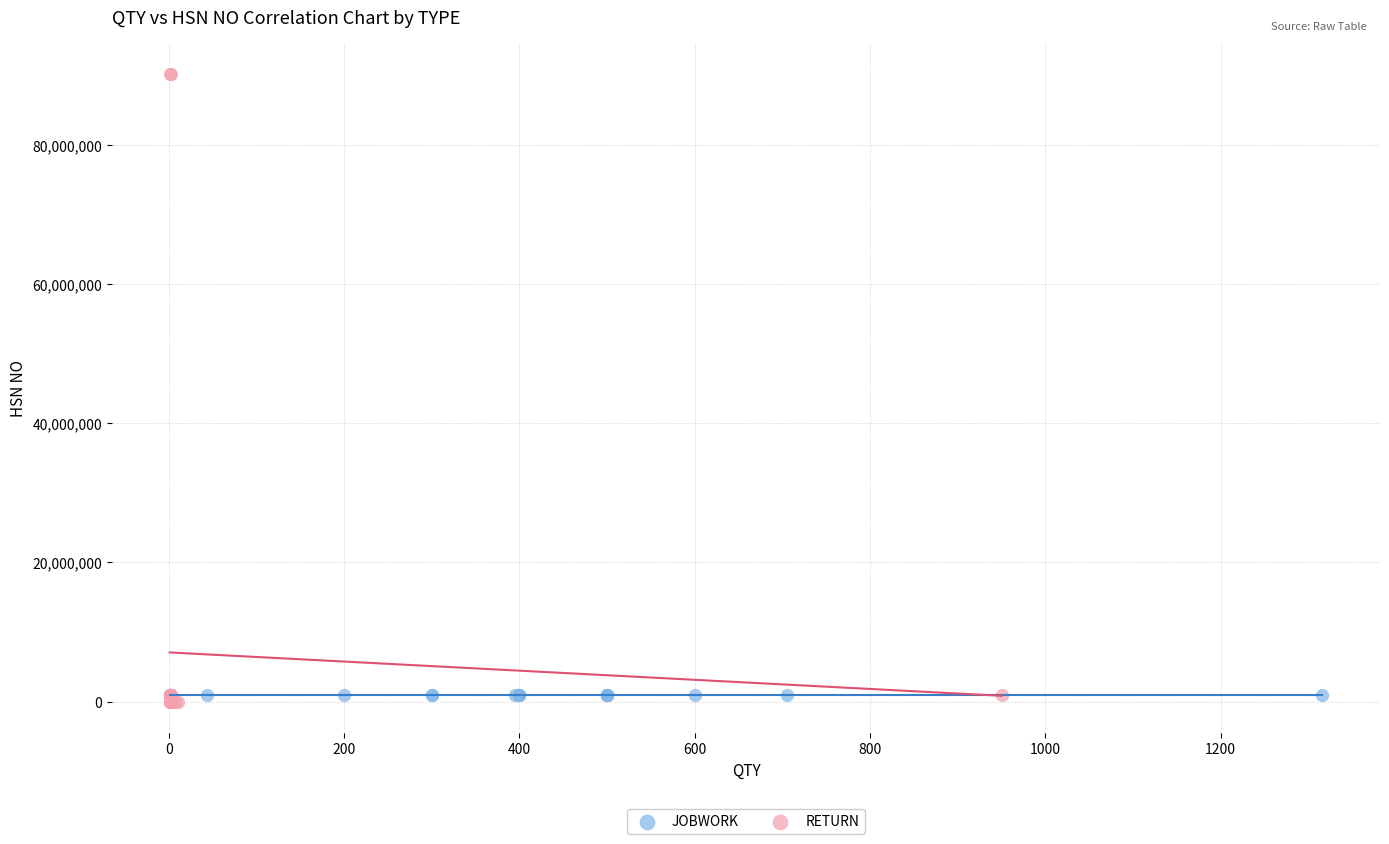

Which series reaches the maximum Y coordinate?

RETURN